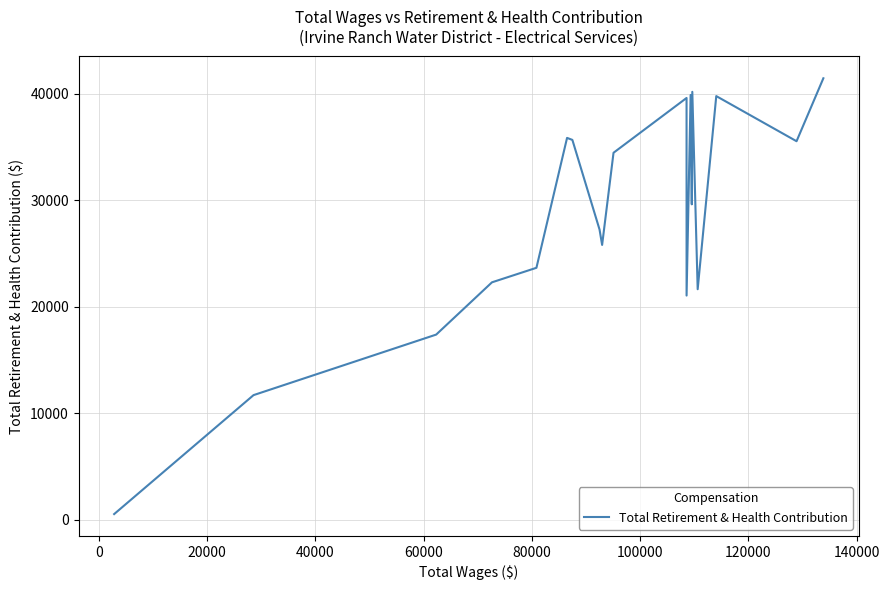

What is the difference between the second highest and second lowest values?

28486